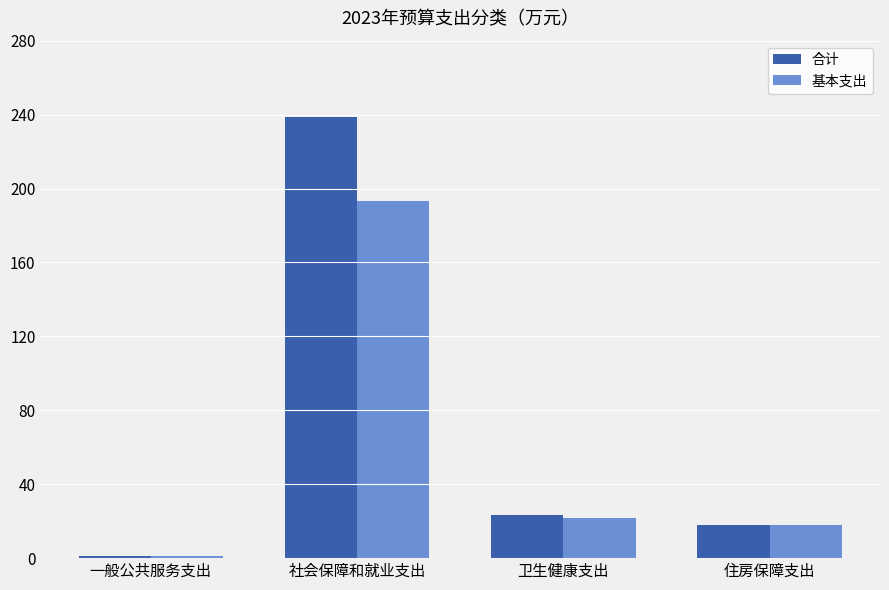

What is the label of the 4th bar from the right?

一般公共服务支出